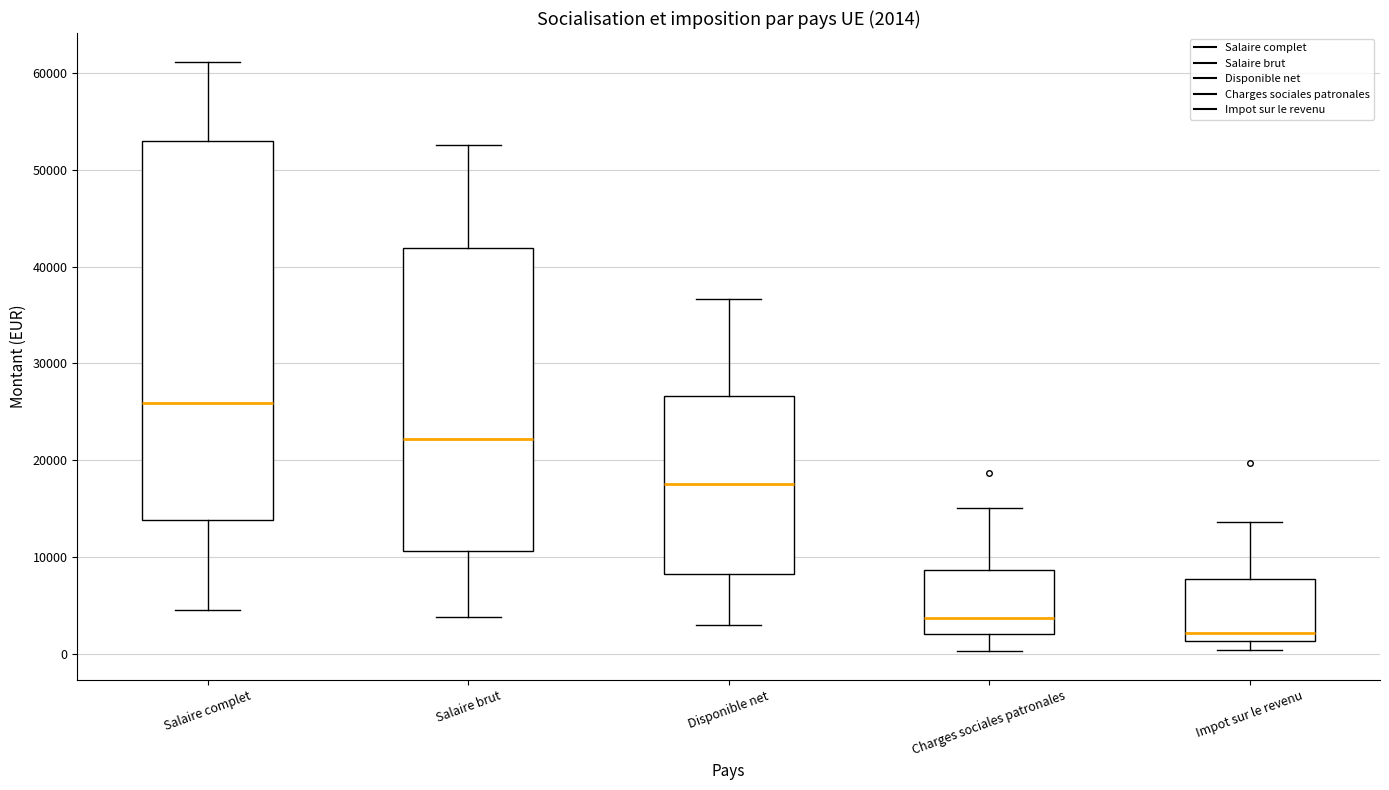

Which box has the lowest median line?

Impot sur le revenu